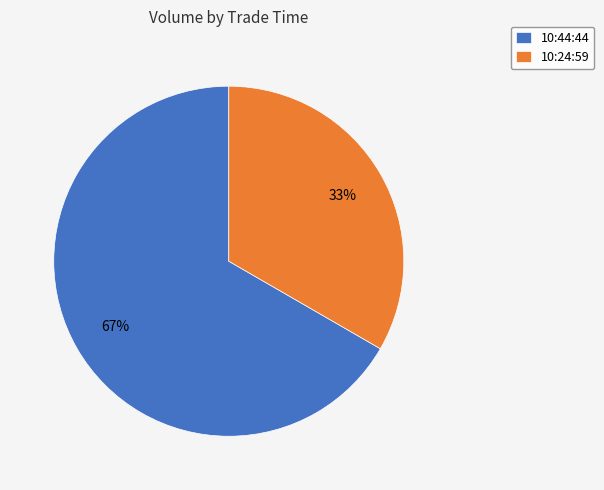

Which has a higher value, 10:44:44 or 10:24:59?

10:44:44